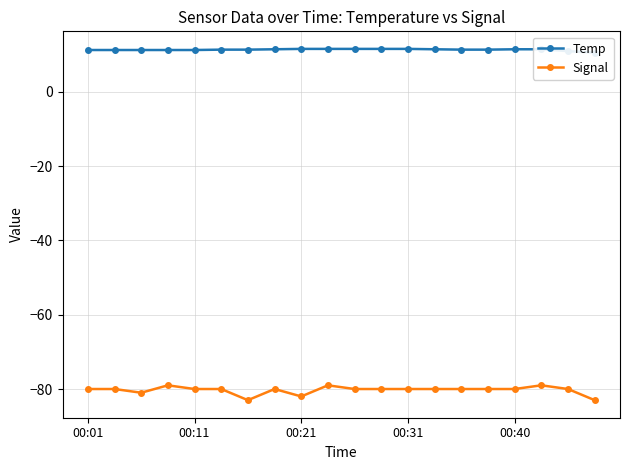

What is the lowest value of the Signal series?

-83